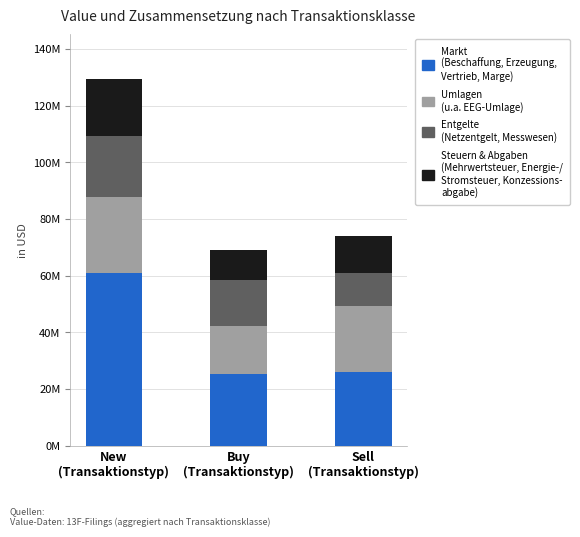

Does the chart contain stacked bars?

Yes